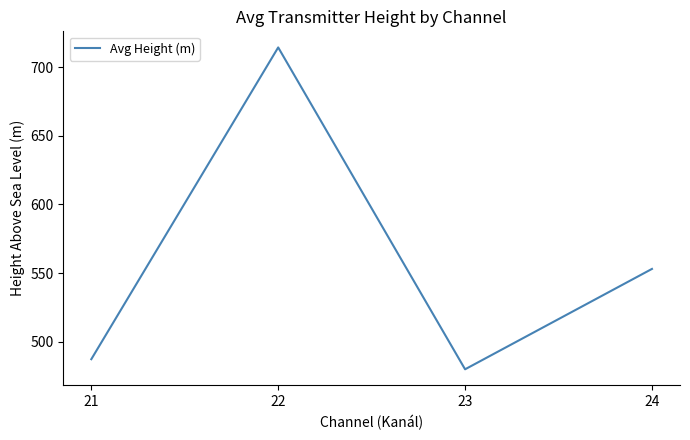

Approximately how many times larger is the value at 22 compared to 23?

1.5